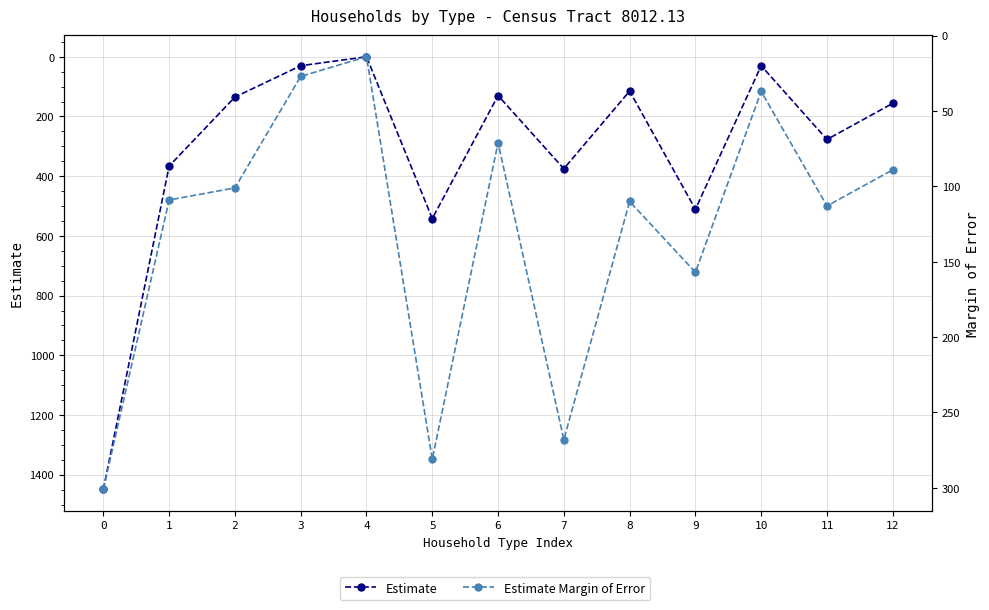

True or false: Estimate and Estimate Margin of Error intersect in this chart.

True